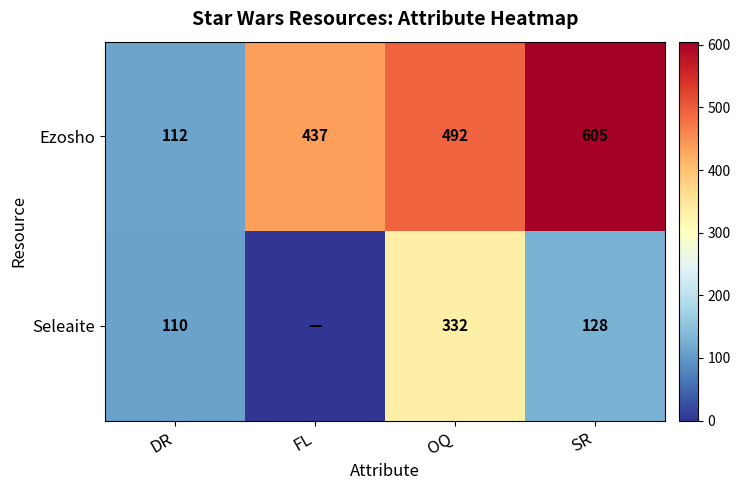

How many Ezosho values are between 437 and 605?

3